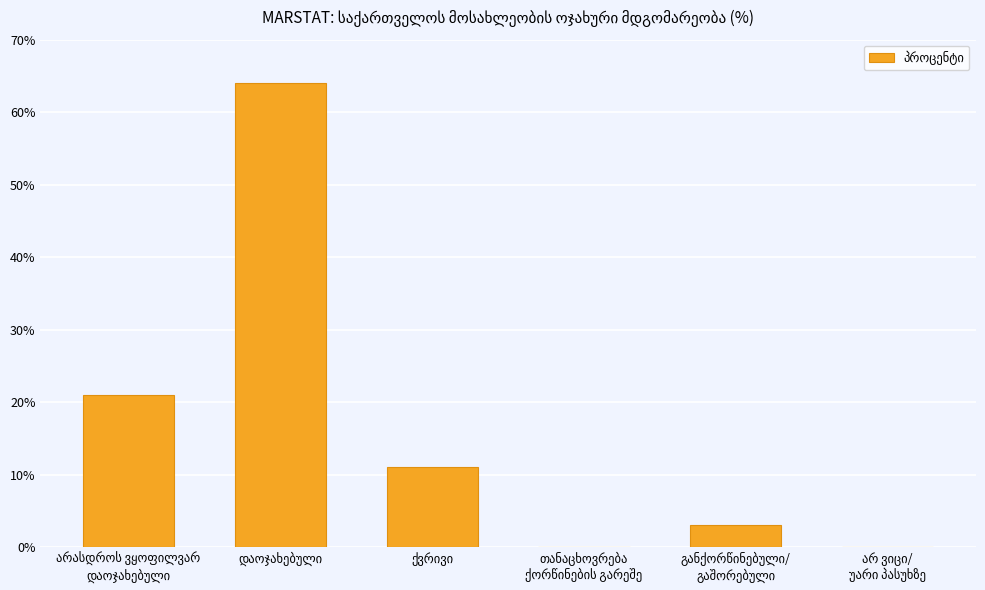

What is the greatest value displayed?

64